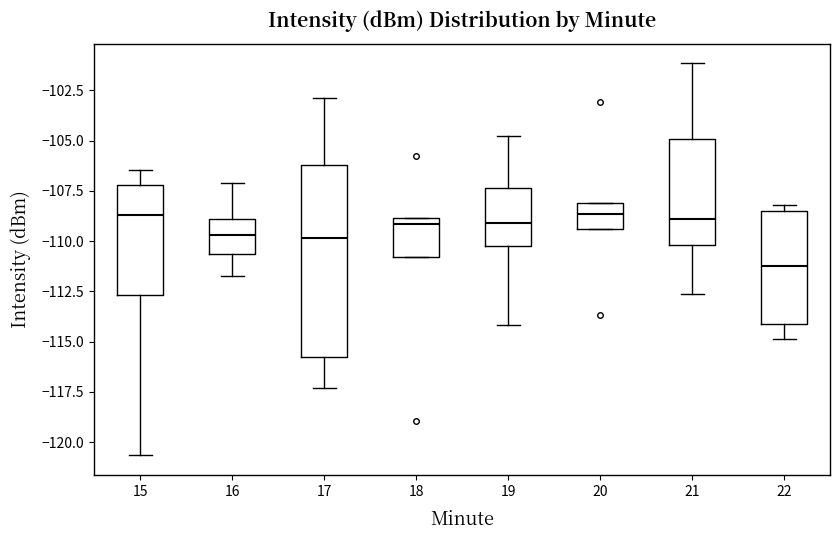

Reading left to right, transcribe this box plot: for each box, give where its median line is, the range the box spans, and where its two whiskers end, as read against the y-axis. The values are not printed on the chart, so give them approximately, as read against the axis.

15: median -108.5, box -112.5 to -107.0, whiskers -120.5 to -106.5
16: median -109.5, box -110.5 to -109.0, whiskers -111.5 to -107.0
17: median -110.0, box -116.0 to -106.0, whiskers -117.5 to -103.0
18: median -109.0 (just below the box's upper edge), box -111.0 to -109.0, whiskers -111.0 to -109.0
19: median -109.0, box -110.5 to -107.5, whiskers -114.0 to -105.0
20: median -108.5, box -109.5 to -108.0, whiskers -109.5 to -108.0
21: median -109.0, box -110.0 to -105.0, whiskers -112.5 to -101.0
22: median -111.0, box -114.0 to -108.5, whiskers -115.0 to -108.0